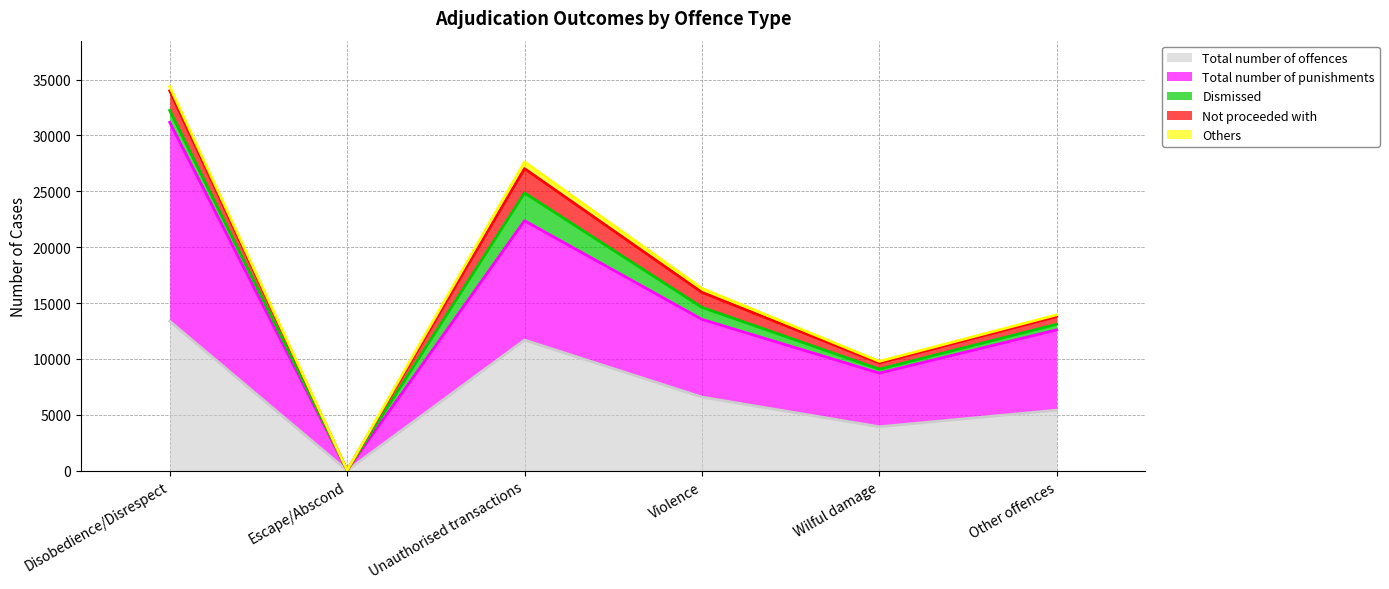

Is it true that Dismissed equals 218 at Disobedience/Disrespect?

False